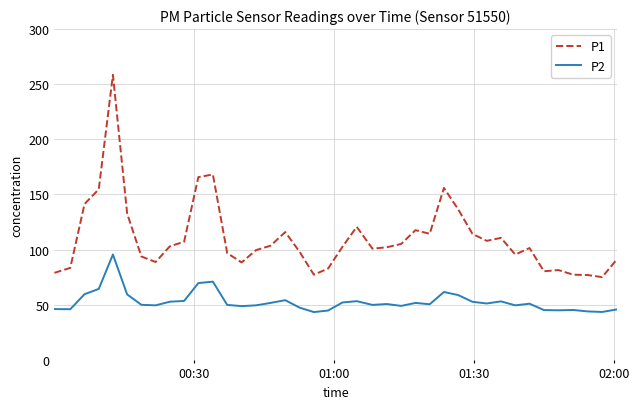

What is the lowest value of the P2 series?

43.3